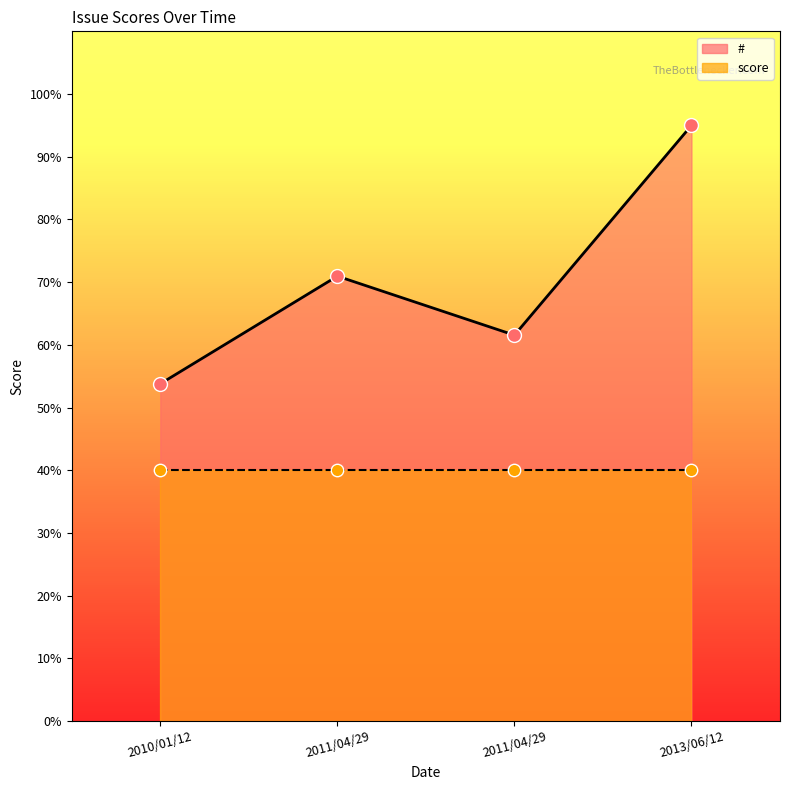

What is the change in value from 2010/01/12 to 2011/04/29?

+17.2